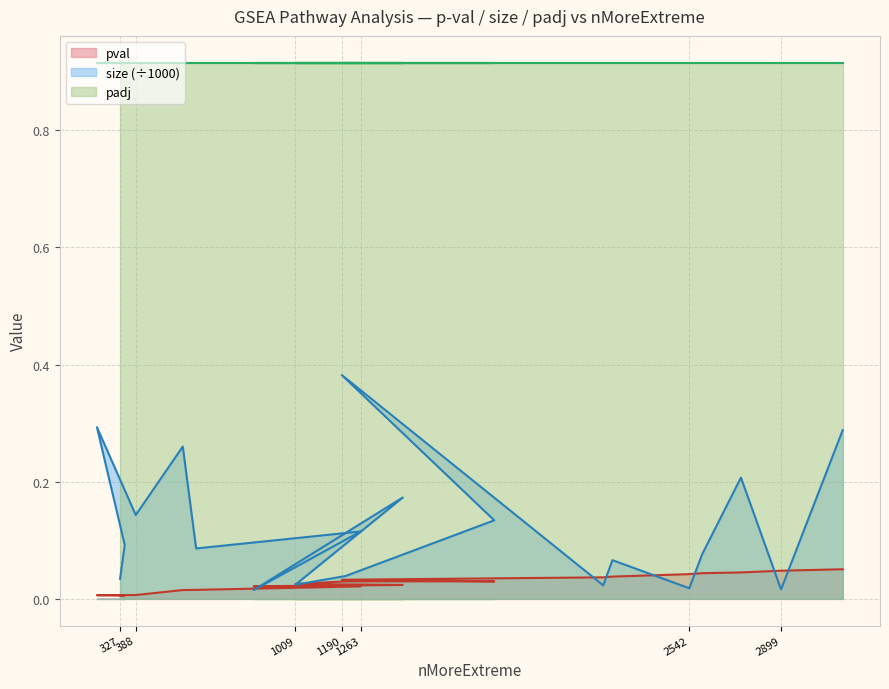

Which has a higher value, 388 or 1263?

1263